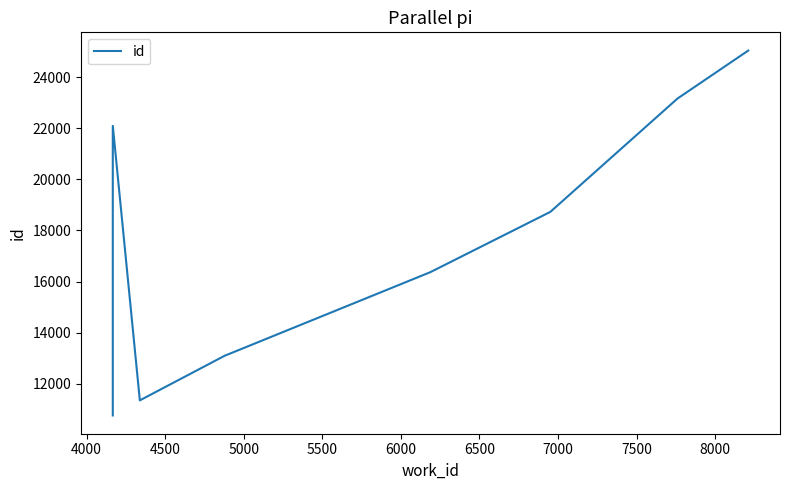

What is the difference between the values at 7500 and 4000?

12337